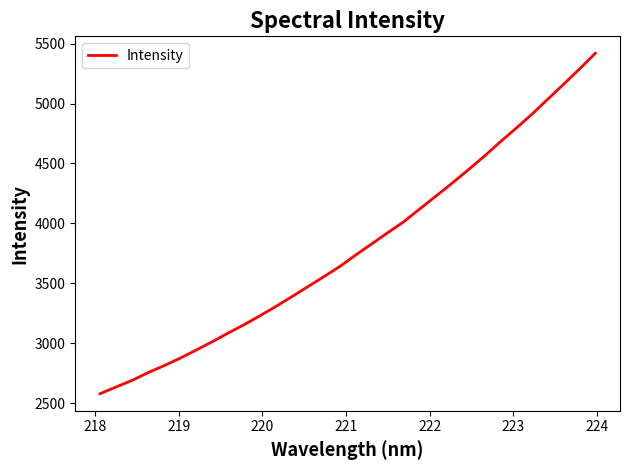

How many lines are shown in the chart?

1